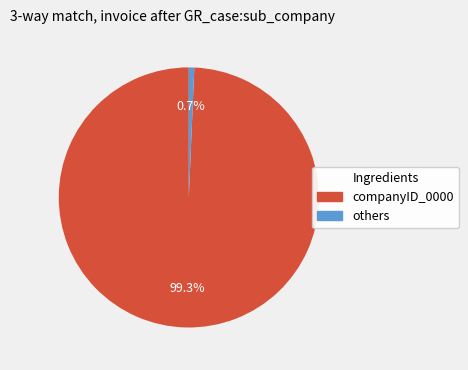

Is there a majority slice in this chart?

Yes